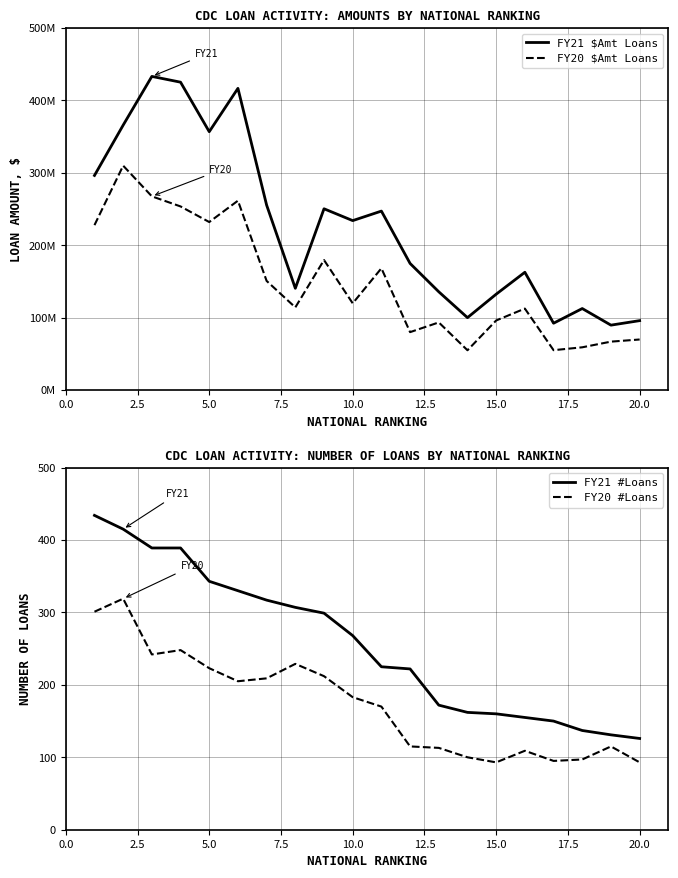

True or false: FY20 $Amt Loans and FY21 $Amt Loans intersect in this chart.

False